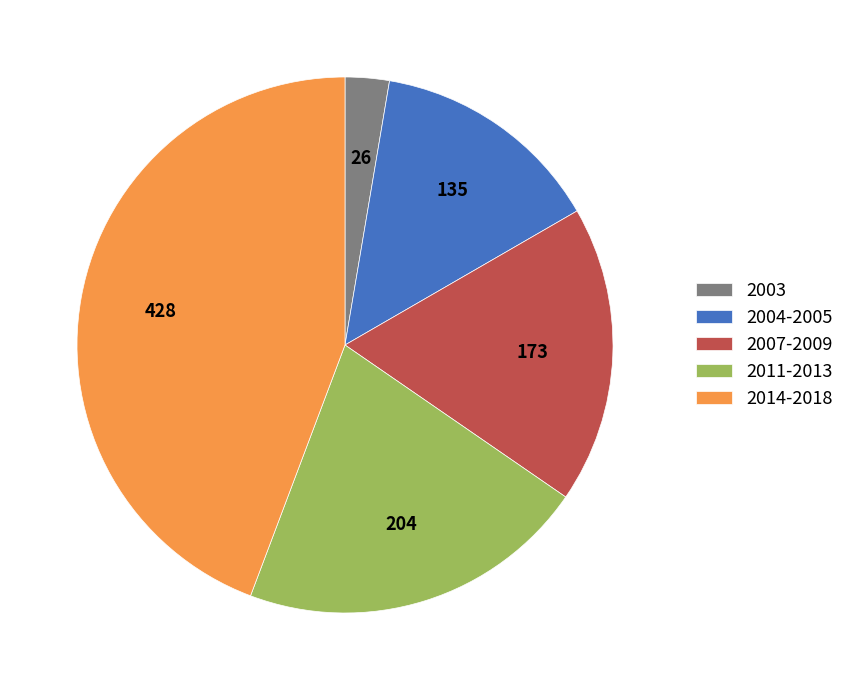

Is there a majority slice in this chart?

No